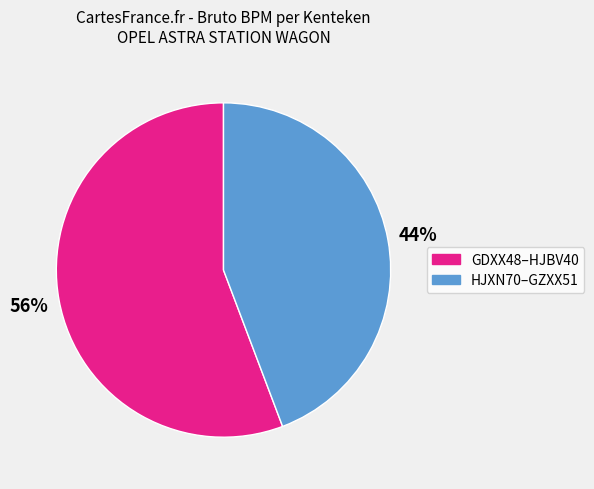

Is there any slice that represents more than half of the pie?

Yes